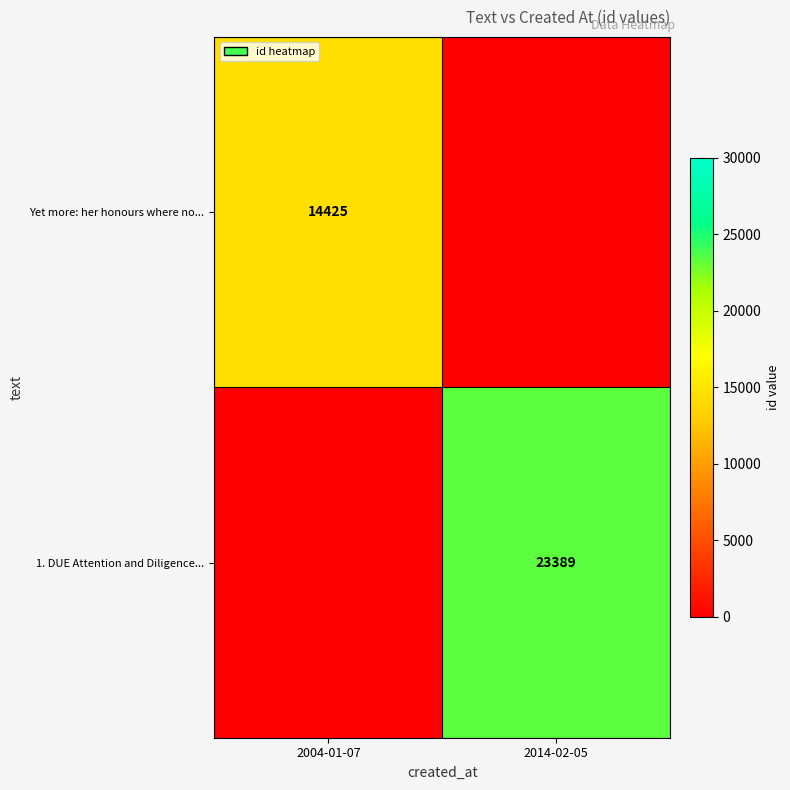

Which has a higher value, 2004-01-07 or 2014-02-05?

2004-01-07